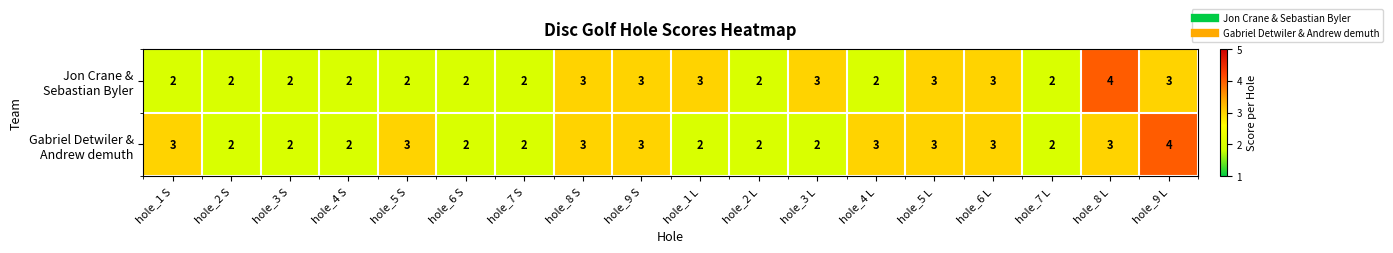

What is the maximum value shown in the chart?

4